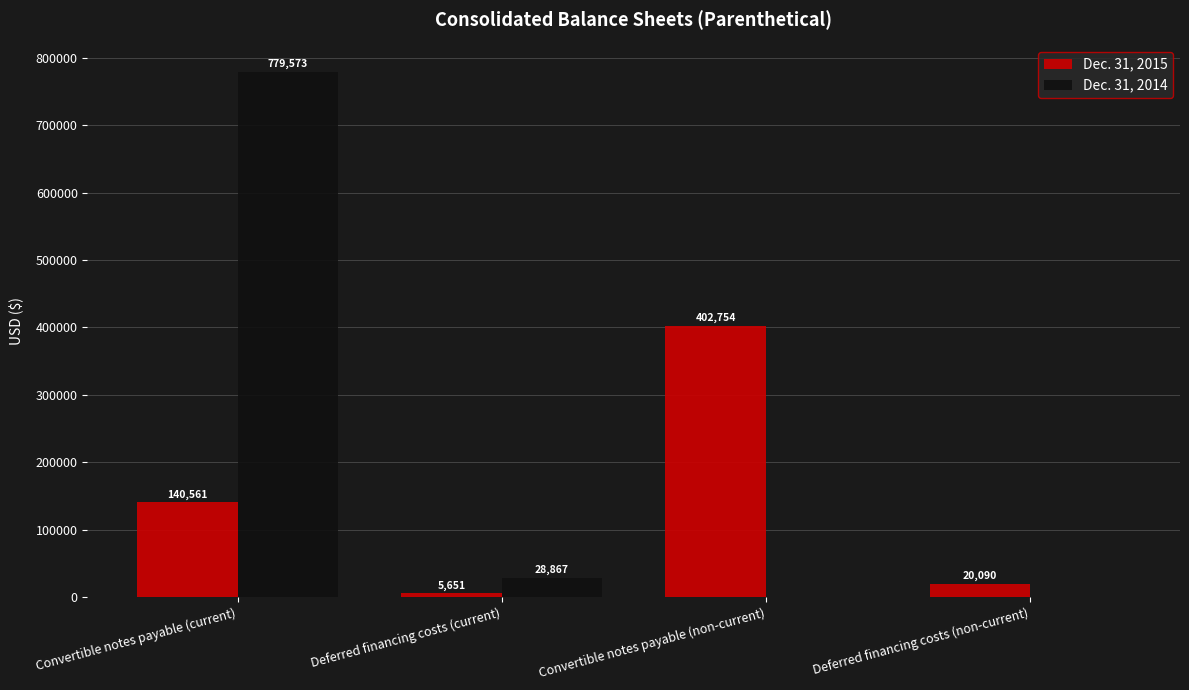

How many distinct data groups are displayed?

2